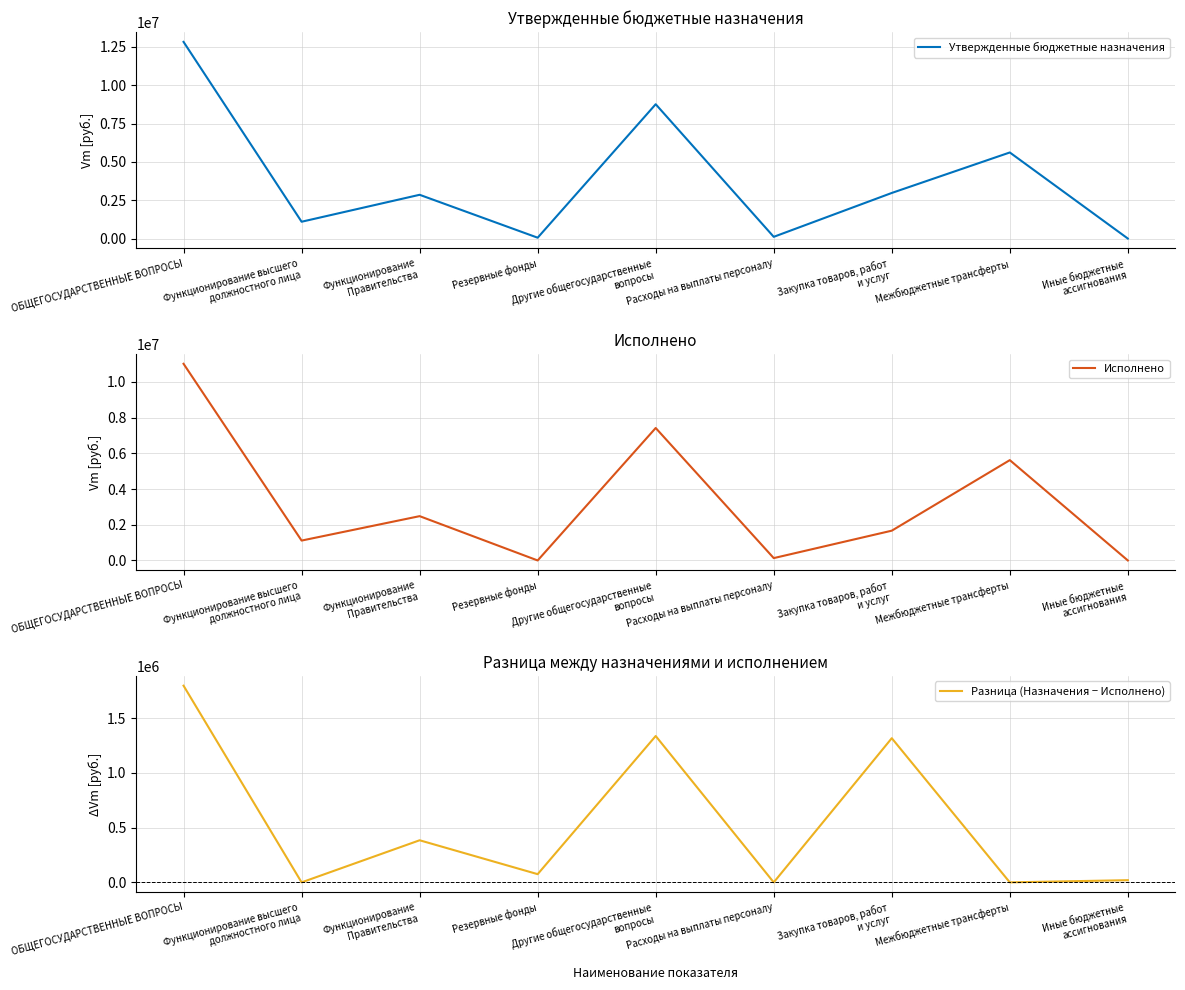

At which category is the sum across all series the highest?

ОБЩЕГОСУДАРСТВЕННЫЕ ВОПРОСЫ